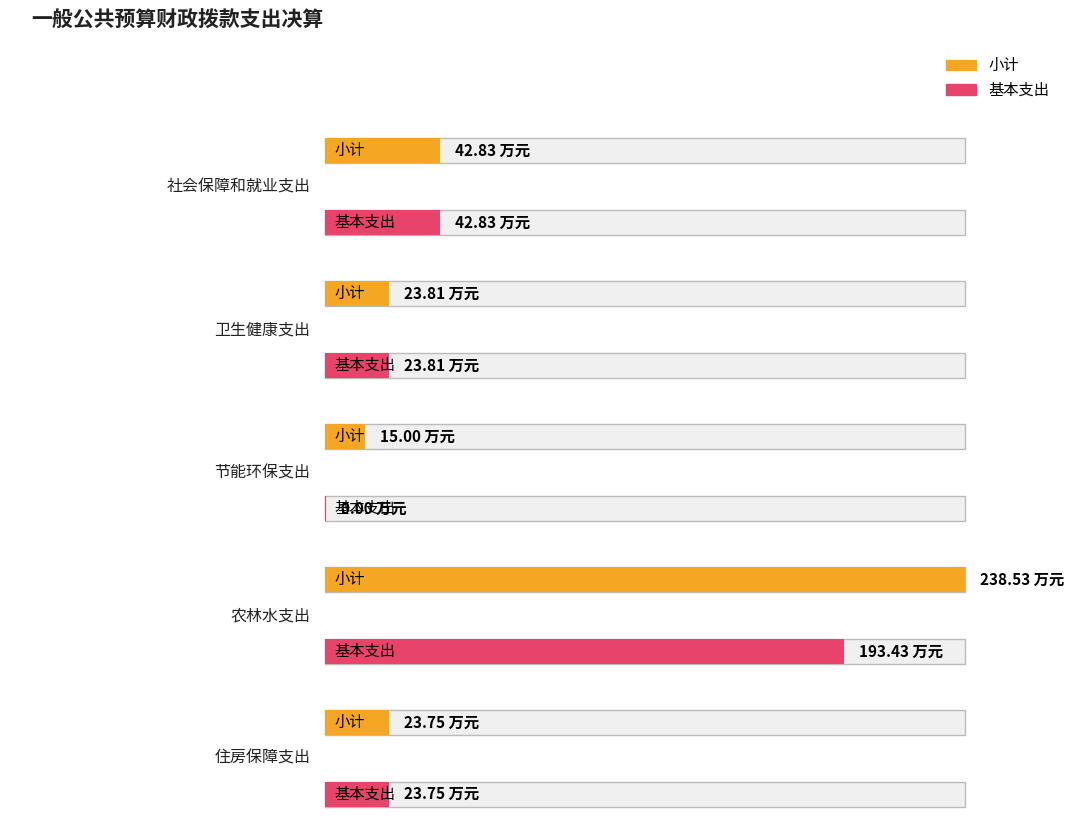

What is the approximate value of 小计 at 住房保障支出?

23.8